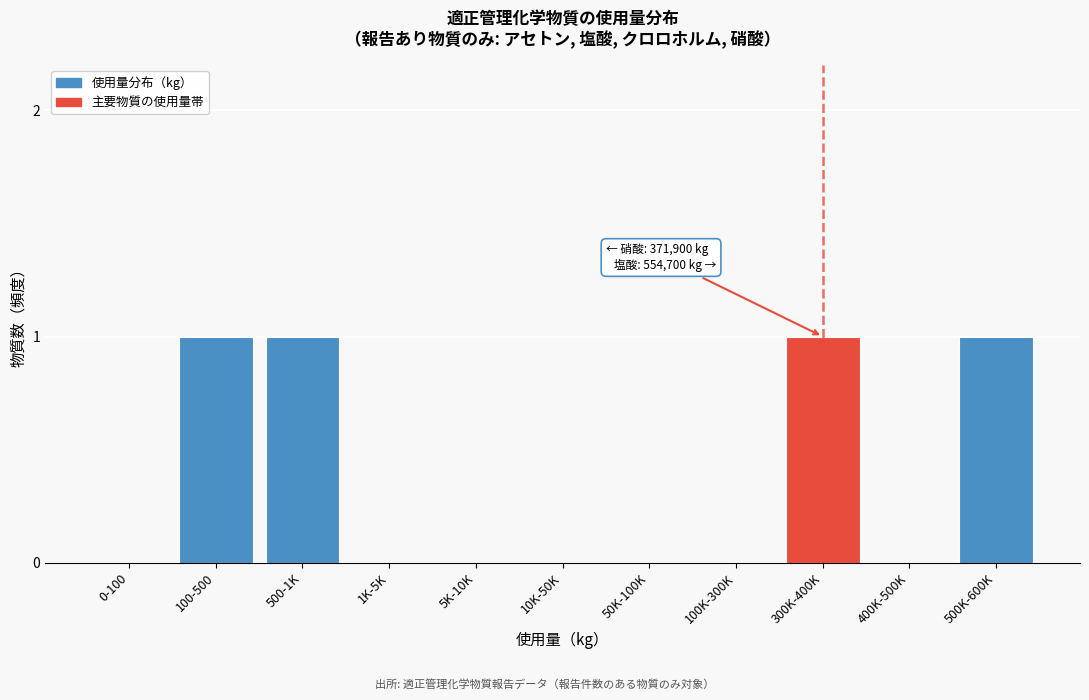

Reading left to right, list all the values displayed in this chart.

0-100=0	100-500=1	500-1K=1	1K-5K=0	5K-10K=0	10K-50K=0	50K-100K=0	100K-300K=0	300K-400K=1	400K-500K=0	500K-600K=1